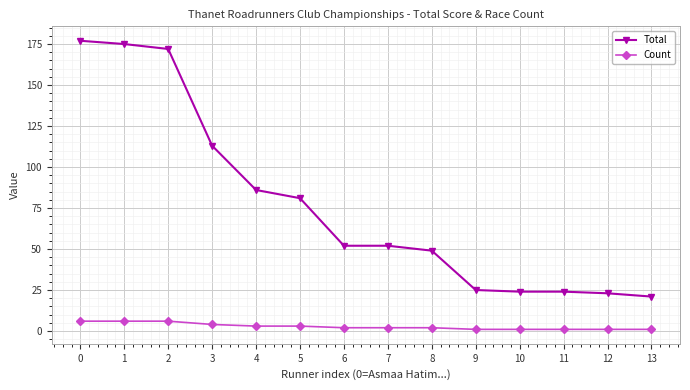

Which series has the widest spread of values?

Total